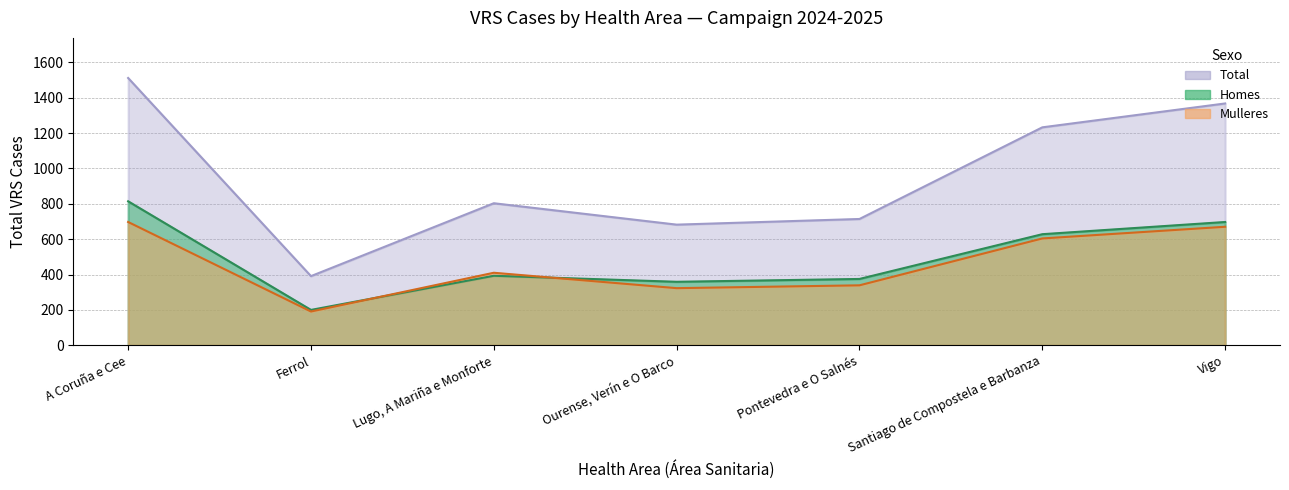

What is the lowest value of the Homes series?

200